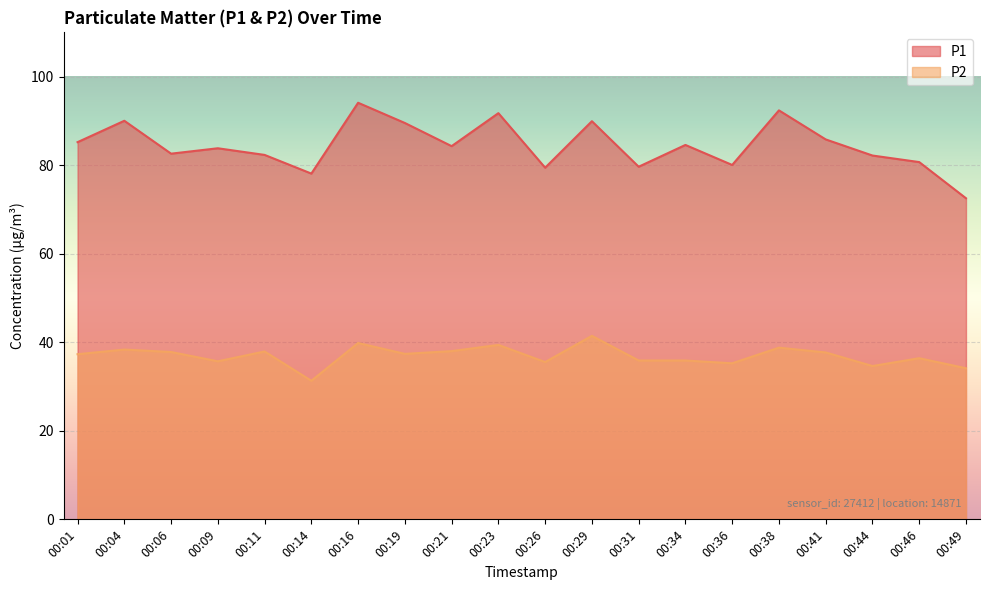

List the labels in order of P1 value, largest first.

00:16, 00:38, 00:23, 00:04, 00:29, 00:19, 00:41, 00:01, 00:34, 00:21, 00:09, 00:06, 00:11, 00:44, 00:46, 00:36, 00:31, 00:26, 00:14, 00:49